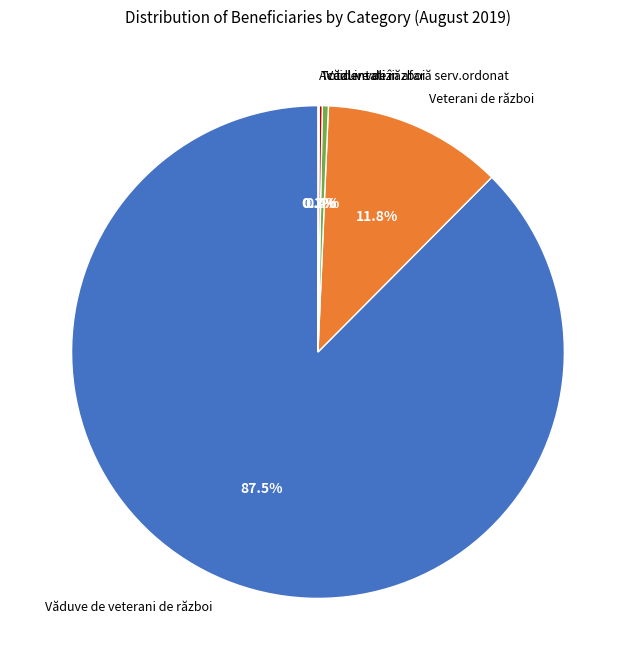

Which slice is the largest?

Văduve de veterani de război